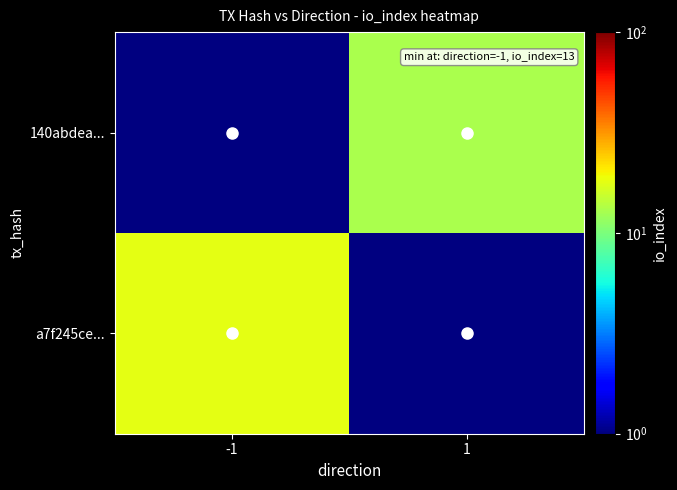

Reading right to left, transcribe all the data shown in this chart.

a7f245ce...: 1=0.5	-1=18.0
140abdea...: 1=13.0	-1=0.5